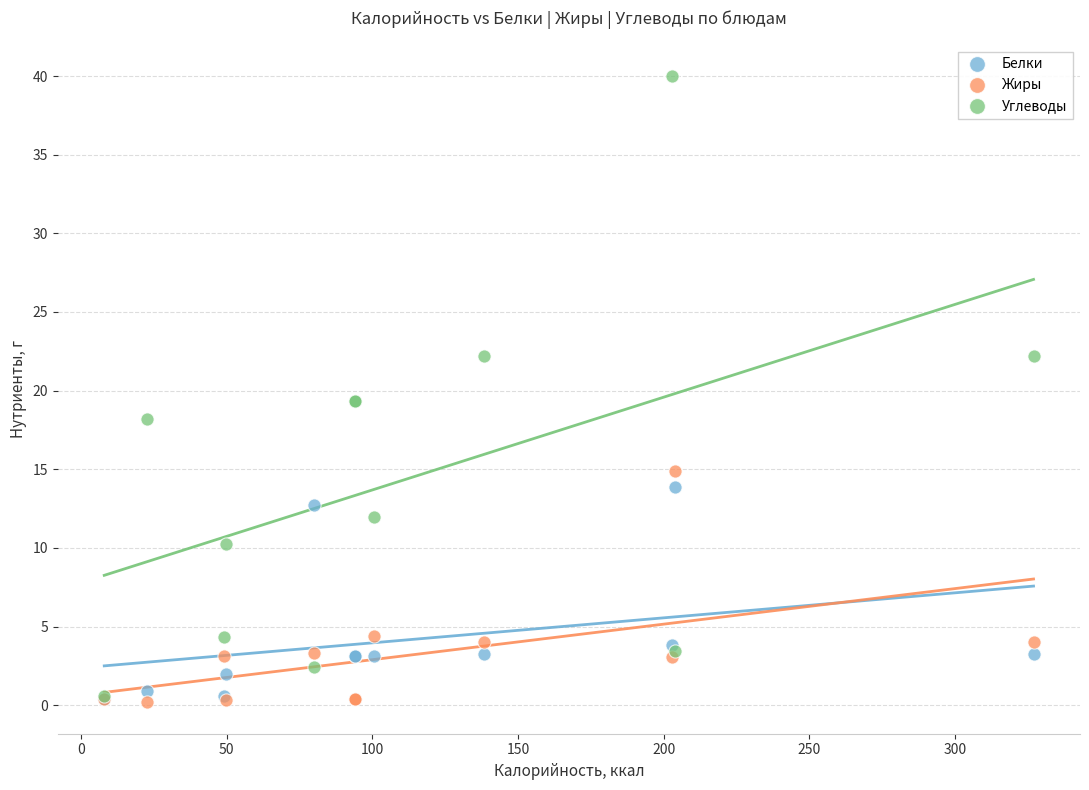

What are all the series names shown in the legend?

Белки, Жиры, Углеводы